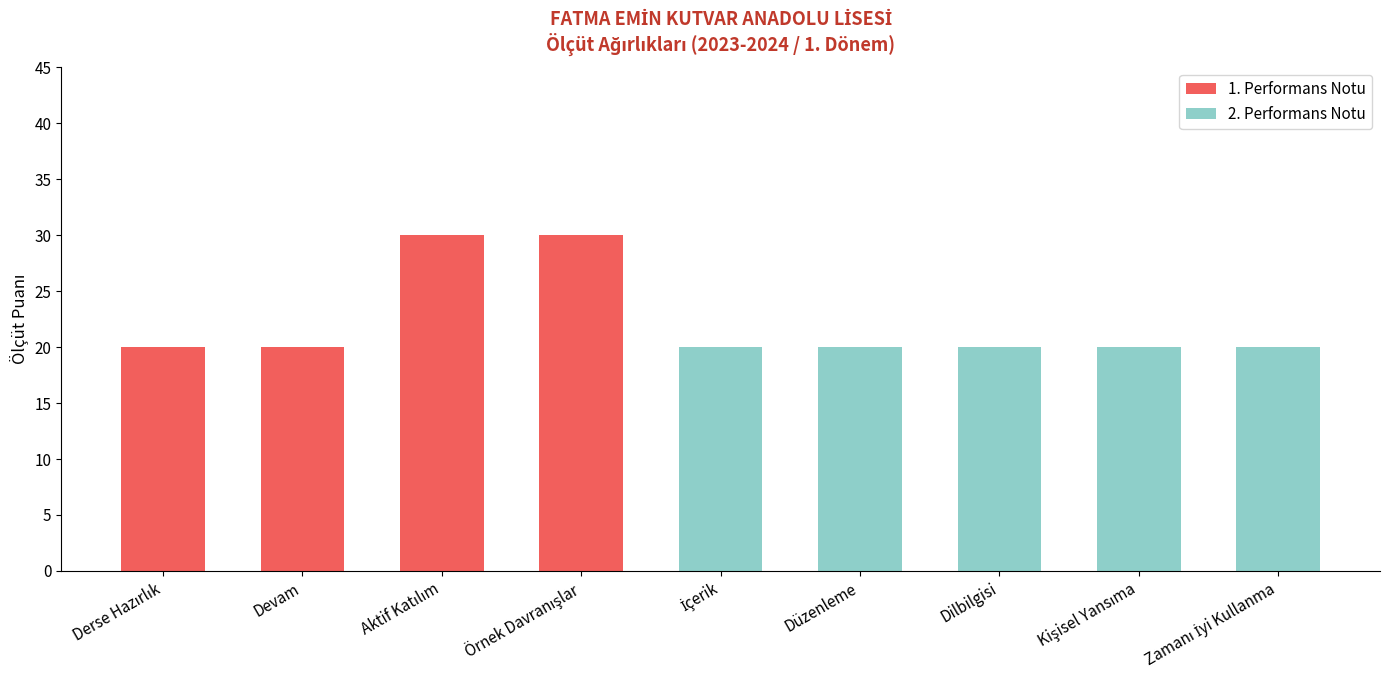

What is the maximum value for 1. Performans Notu?

30